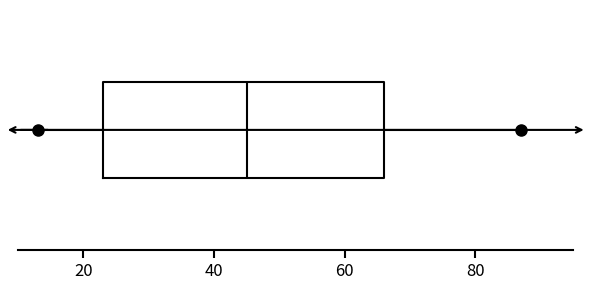

Transcribe this box plot: give where the median line is, the range the box spans, and where the two whiskers end, as read against the x-axis. The values are not printed on the chart, so give them approximately, as read against the axis.

median 46, box 24 to 66, whiskers 14 to 88